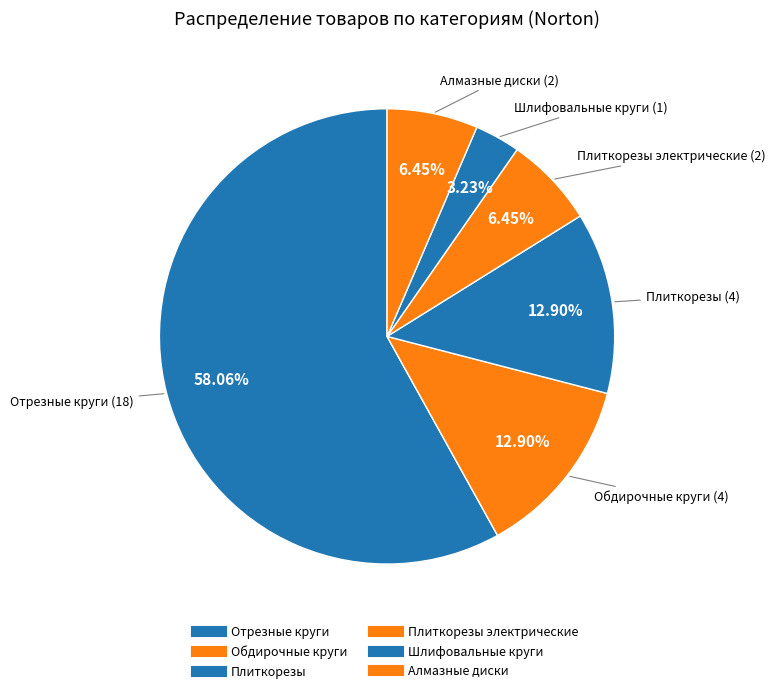

Is there a majority slice in this chart?

Yes